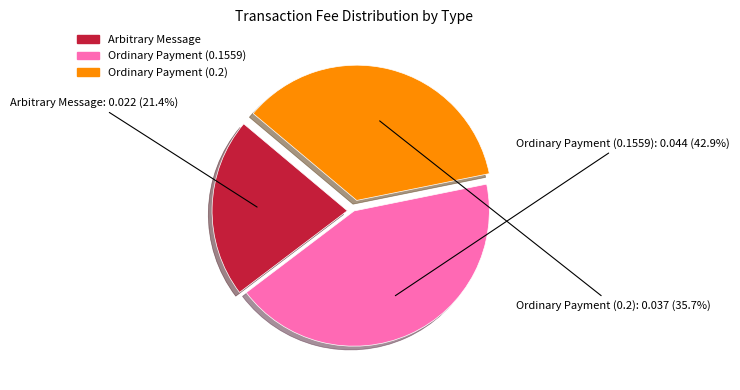

The Arbitrary Message slice represents 15% of the pie. True or false?

False